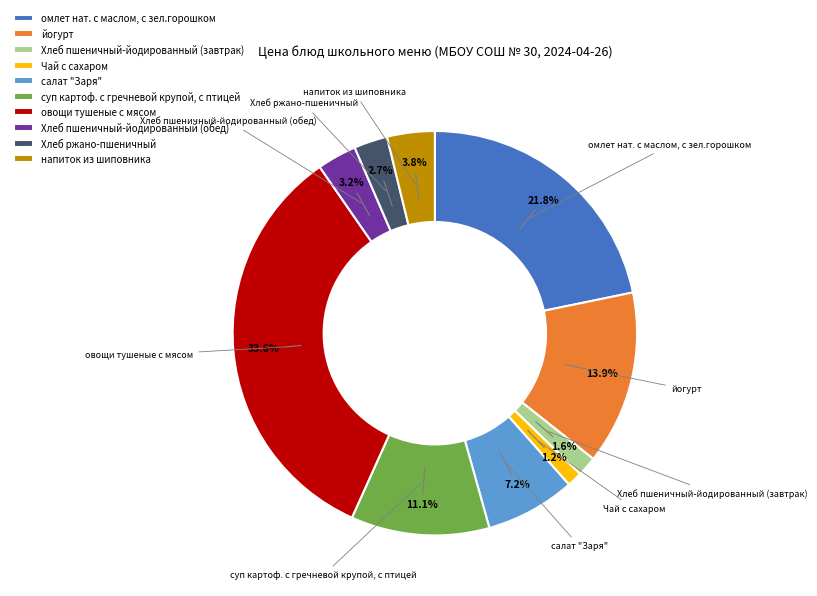

How much of the chart is everything except овощи тушеные с мясом?

66.4%